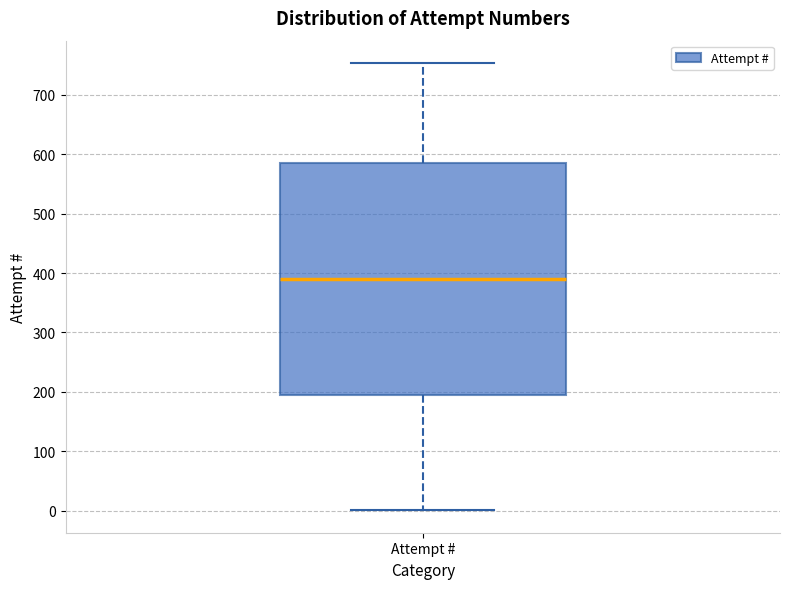

Where does the median line of the box for Attempt # sit on the y-axis? The values are not printed on the chart, so give them approximately, as read against the axis.

390